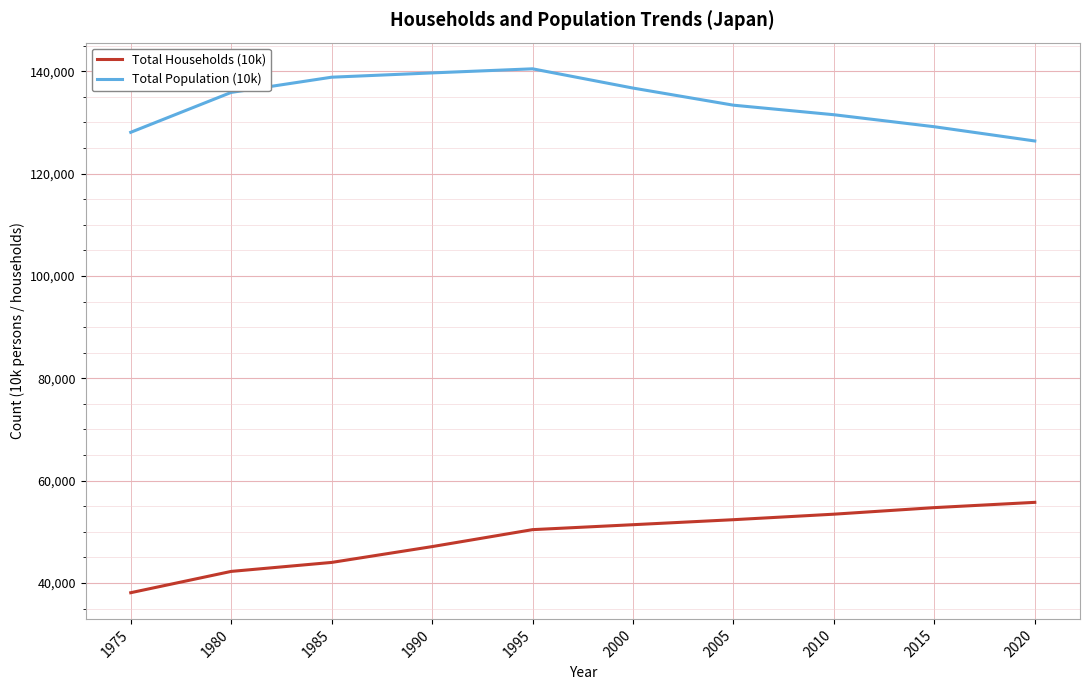

Between 1975 and 2005, which series saw the biggest shift?

Total Households (10k)